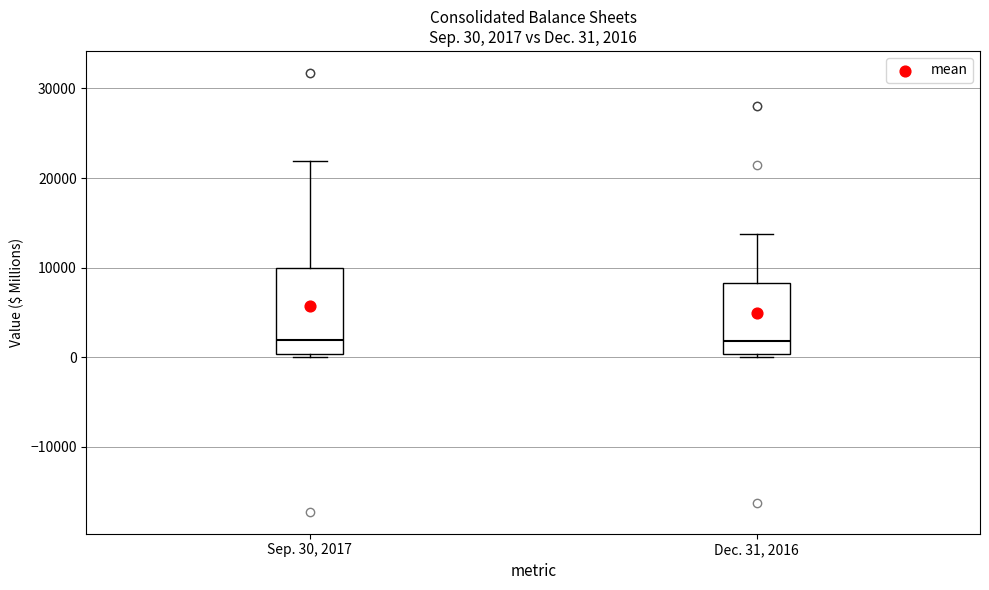

Which box is the tallest, from its lower edge to its upper edge?

Sep. 30, 2017